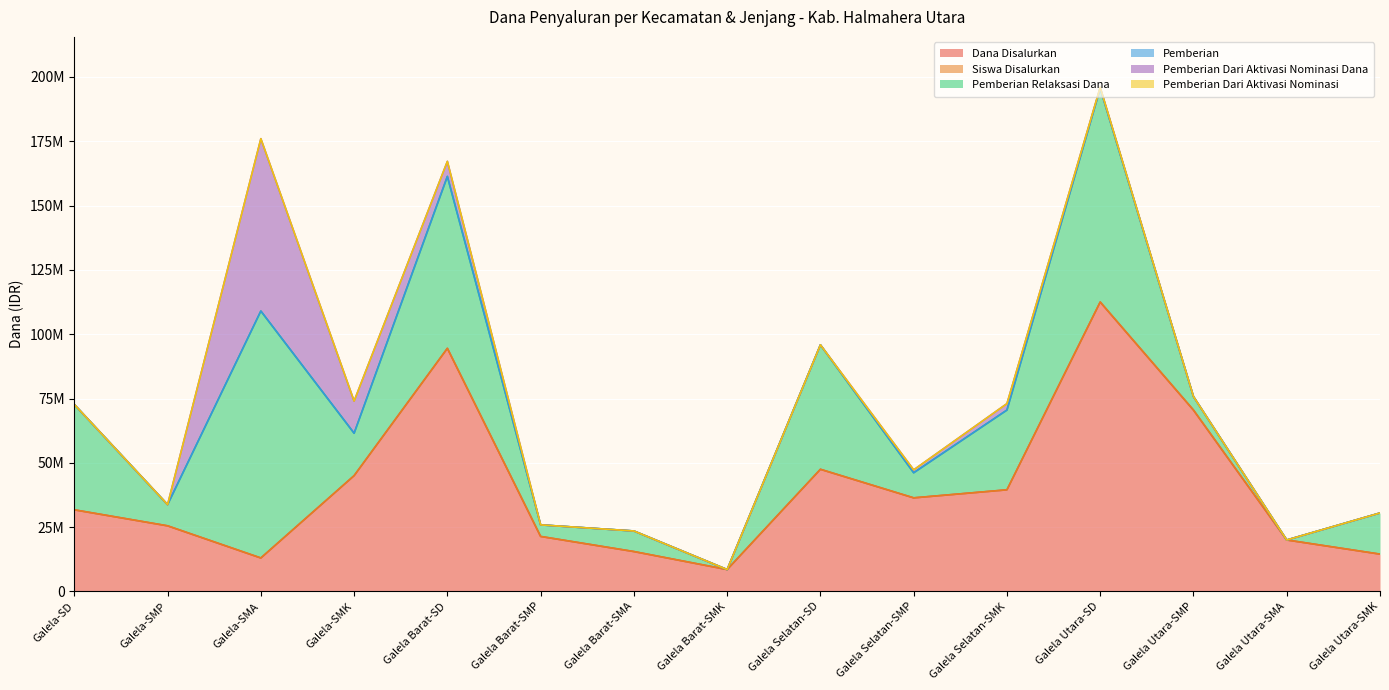

Reading left to right, transcribe all the data shown in this chart.

Dana Disalurkan: Galela-SD=31725000	Galela-SMP=25500000	Galela-SMA=13000000	Galela-SMK=45000000	Galela Barat-SD=94500000	Galela Barat-SMP=21375000	Galela Barat-SMA=15500000	Galela Barat-SMK=8500000	Galela Selatan-SD=47475000	Galela Selatan-SMP=36375000	Galela Selatan-SMK=39500000	Galela Utara-SD=112500000	Galela Utara-SMP=70500000	Galela Utara-SMA=20000000	Galela Utara-SMK=14500000
Siswa Disalurkan: Galela-SD=177	Galela-SMP=54	Galela-SMA=219	Galela-SMK=101	Galela Barat-SD=414	Galela Barat-SMP=41	Galela Barat-SMA=28	Galela Barat-SMK=14	Galela Selatan-SD=241	Galela Selatan-SMP=81	Galela Selatan-SMK=91	Galela Utara-SD=478	Galela Utara-SMP=118	Galela Utara-SMA=23	Galela Utara-SMK=34
Pemberian Relaksasi Dana: Galela-SD=40950000	Galela-SMP=8250000	Galela-SMA=96000000	Galela-SMK=16500000	Galela Barat-SD=66825000	Galela Barat-SMP=4500000	Galela Barat-SMA=8000000	Galela Barat-SMK=0	Galela Selatan-SD=48375000	Galela Selatan-SMP=9750000	Galela Selatan-SMK=31000000	Galela Utara-SD=83025000	Galela Utara-SMP=5250000	Galela Utara-SMA=0	Galela Utara-SMK=16000000
Pemberian: Galela-SD=76	Galela-SMP=43	Galela-SMA=20	Galela-SMK=60	Galela Barat-SD=227	Galela Barat-SMP=35	Galela Barat-SMA=20	Galela Barat-SMK=14	Galela Selatan-SD=116	Galela Selatan-SMP=65	Galela Selatan-SMK=55	Galela Utara-SD=274	Galela Utara-SMP=111	Galela Utara-SMA=23	Galela Utara-SMK=18
Pemberian Dari Aktivasi Nominasi Dana: Galela-SD=0	Galela-SMP=0	Galela-SMA=67000000	Galela-SMK=12500000	Galela Barat-SD=5850000	Galela Barat-SMP=0	Galela Barat-SMA=0	Galela Barat-SMK=0	Galela Selatan-SD=0	Galela Selatan-SMP=1125000	Galela Selatan-SMK=2500000	Galela Utara-SD=450000	Galela Utara-SMP=0	Galela Utara-SMA=0	Galela Utara-SMK=0
Pemberian Dari Aktivasi Nominasi: Galela-SD=0	Galela-SMP=0	Galela-SMA=72	Galela-SMK=18	Galela Barat-SD=13	Galela Barat-SMP=0	Galela Barat-SMA=0	Galela Barat-SMK=0	Galela Selatan-SD=0	Galela Selatan-SMP=3	Galela Selatan-SMK=5	Galela Utara-SD=1	Galela Utara-SMP=0	Galela Utara-SMA=0	Galela Utara-SMK=0